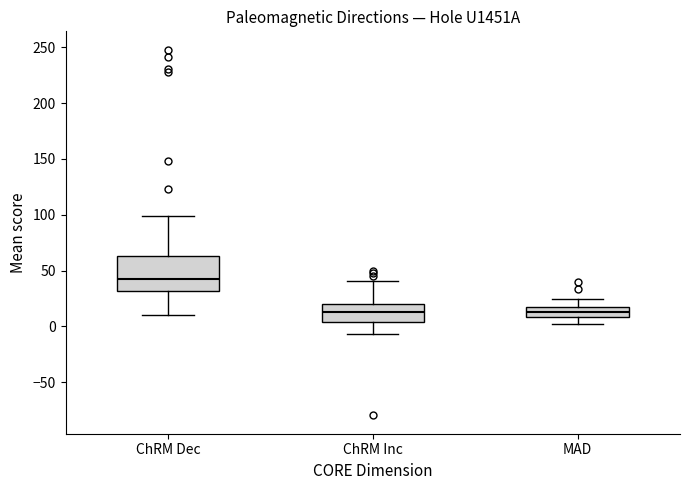

Where is the upper edge of the box for ChRM Inc on the y-axis? The values are not printed on the chart, so give them approximately, as read against the axis.

20